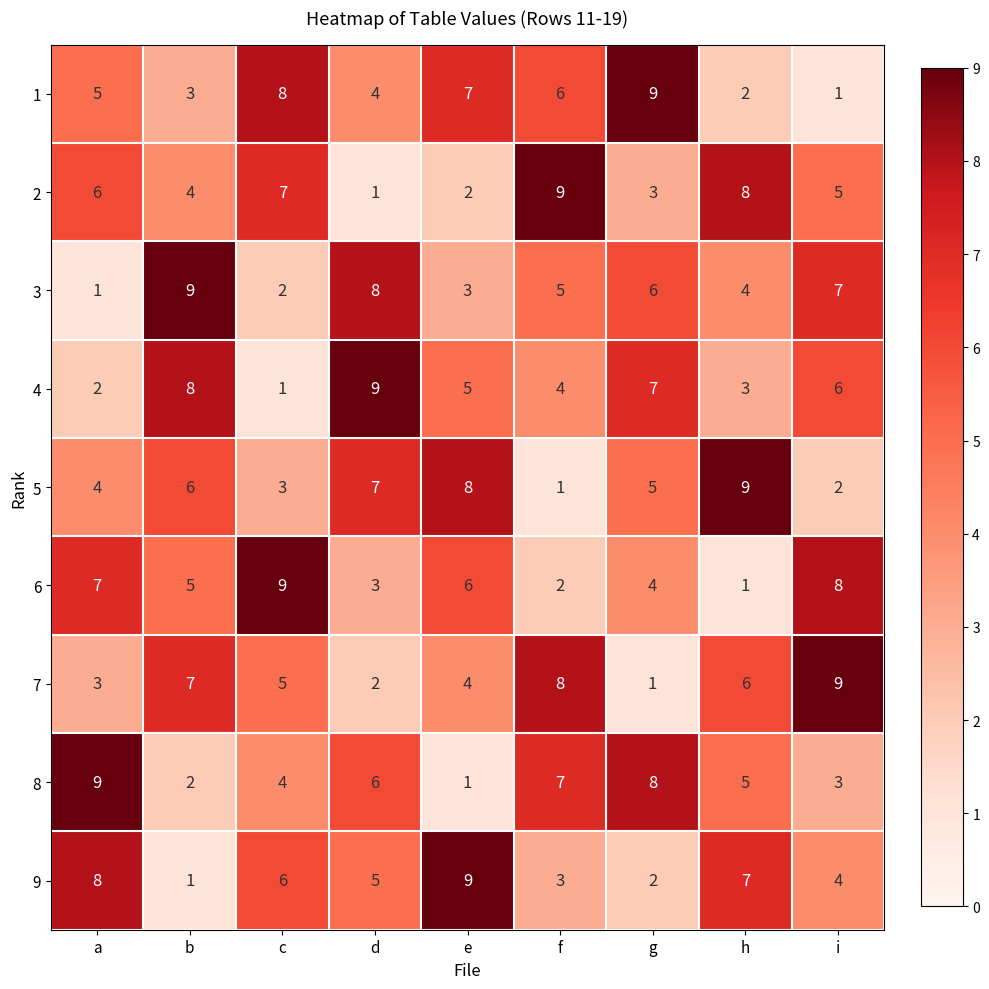

What is the sum of the 7 values at b and c?

12